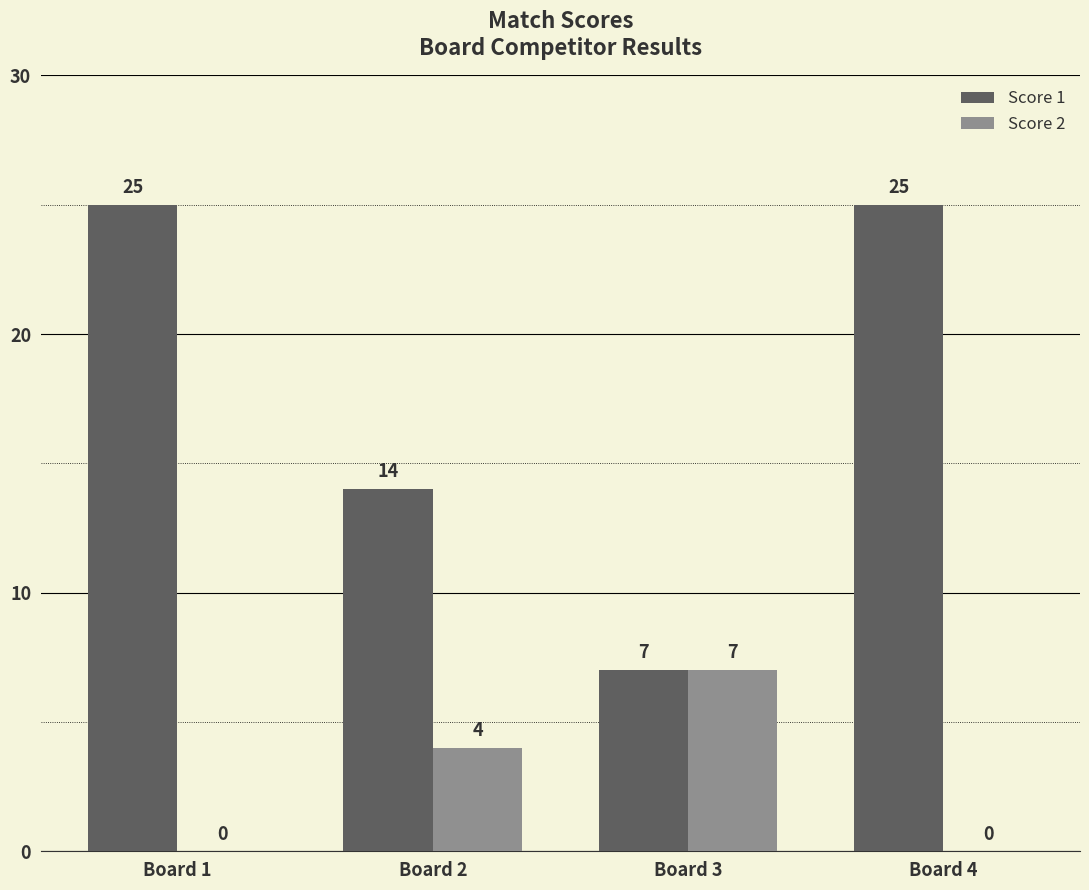

What are all the series names shown in the legend?

Score 1, Score 2